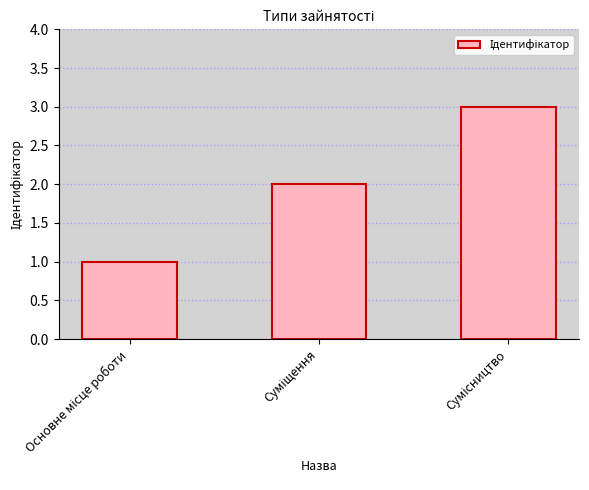

How many distinct data groups are displayed?

1